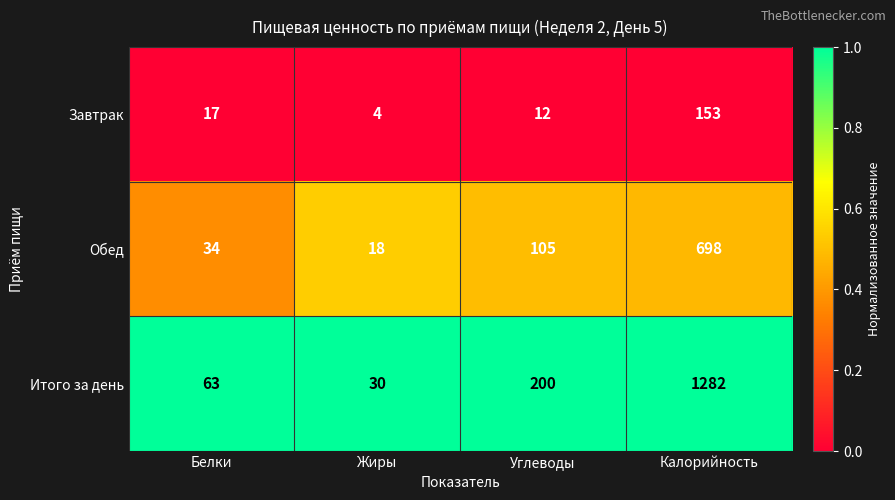

At which category is the sum across all series the highest?

Калорийность